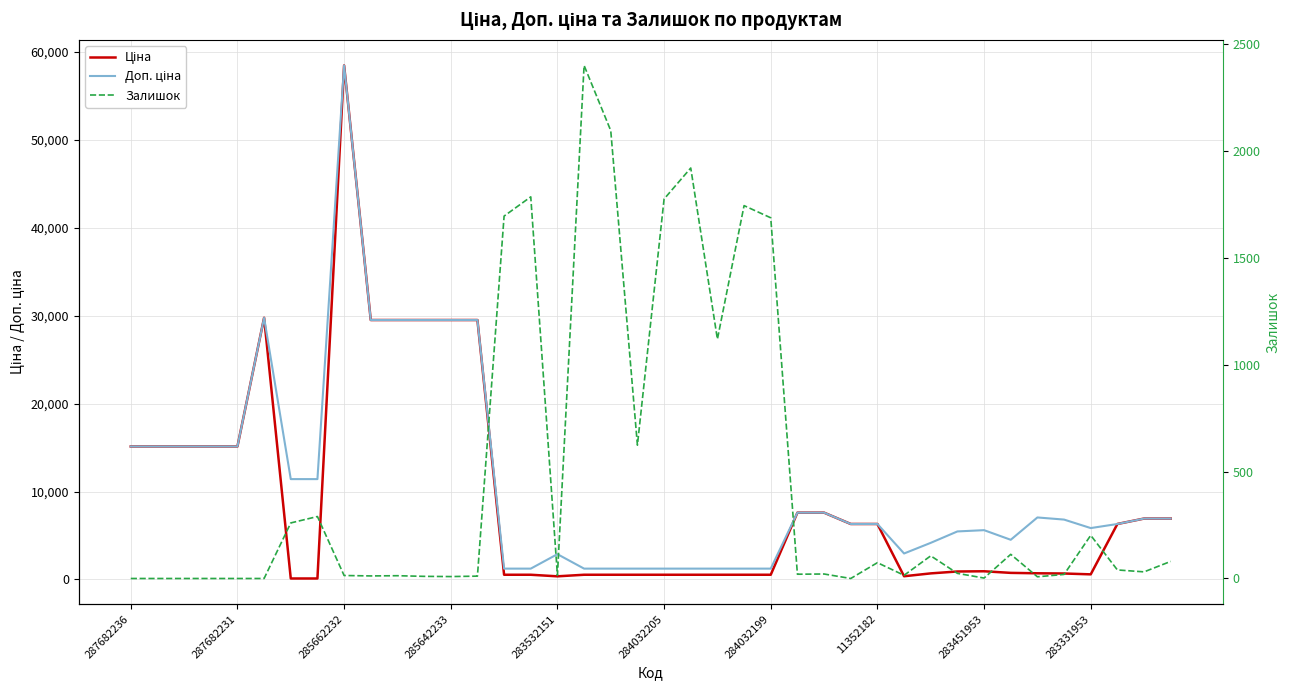

Does the chart have visible grid lines?

Yes